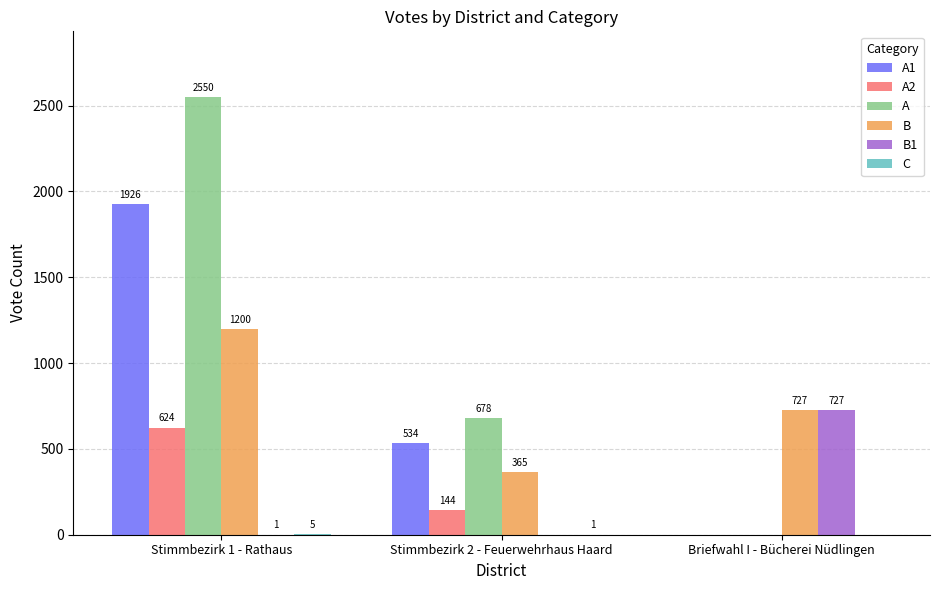

Where does the A1 series first go above 534?

Stimmbezirk 1 - Rathaus